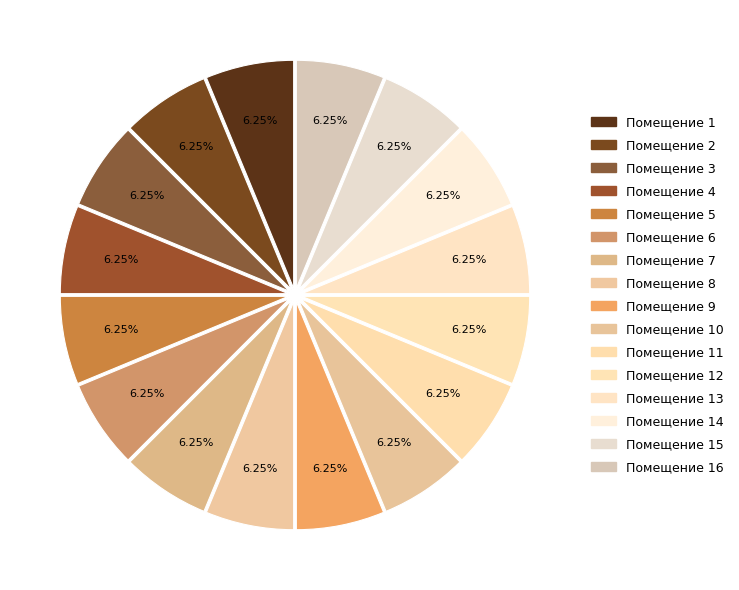

How many slices are in this pie chart?

16